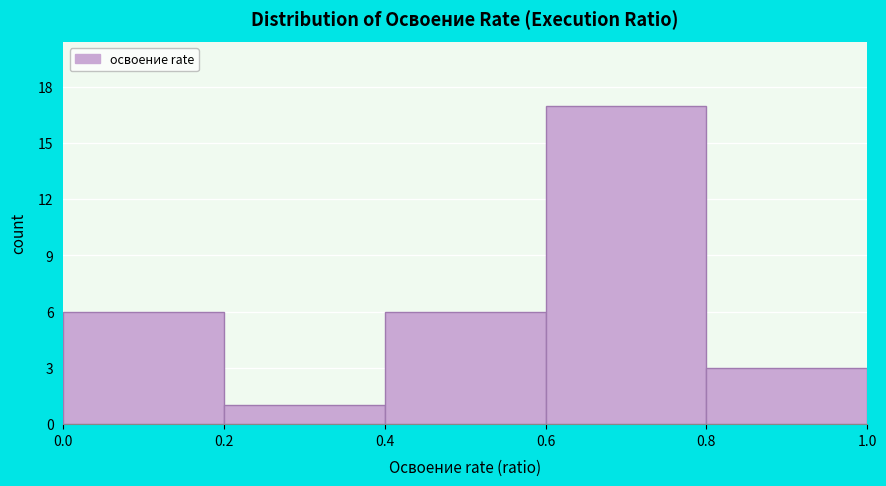

Which range on the x-axis has the tallest bar?

0.6 to 0.8